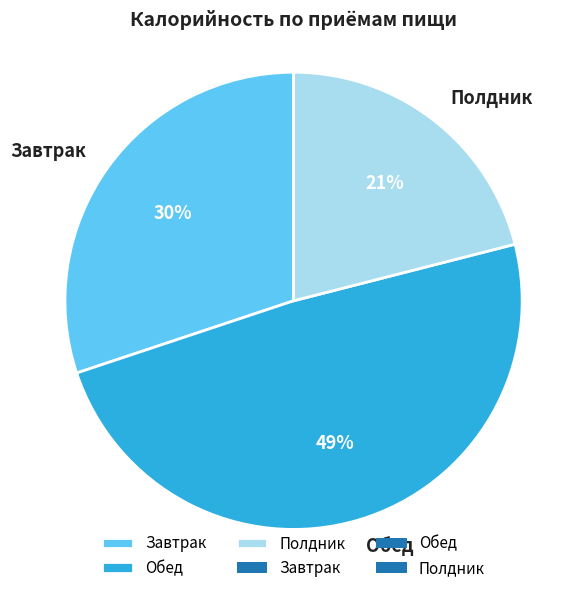

To the nearest percent, what is the difference between the Завтрак and Полдник slice percentages?

9%